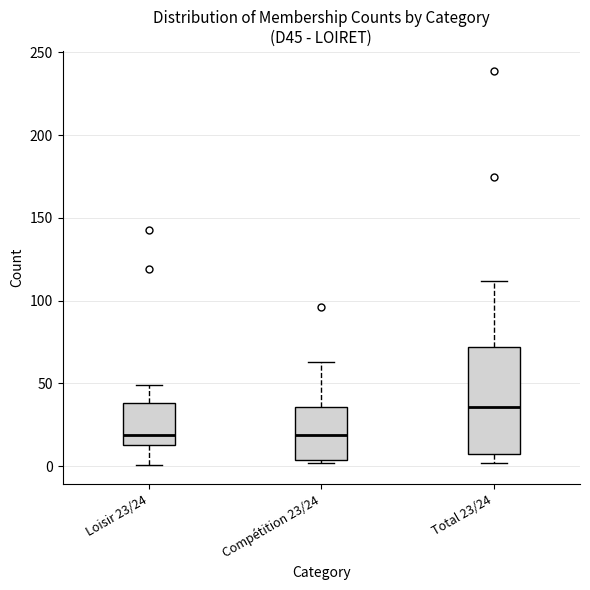

Reading left to right, transcribe this box plot: for each box, give where its median line is, the range the box spans, and where its two whiskers end, as read against the y-axis. The values are not printed on the chart, so give them approximately, as read against the axis.

Loisir 23/24: median 20, box 15 to 40, whiskers 0 to 50
Compétition 23/24: median 20, box 5 to 35, whiskers 0 to 65
Total 23/24: median 35, box 10 to 70, whiskers 0 to 110